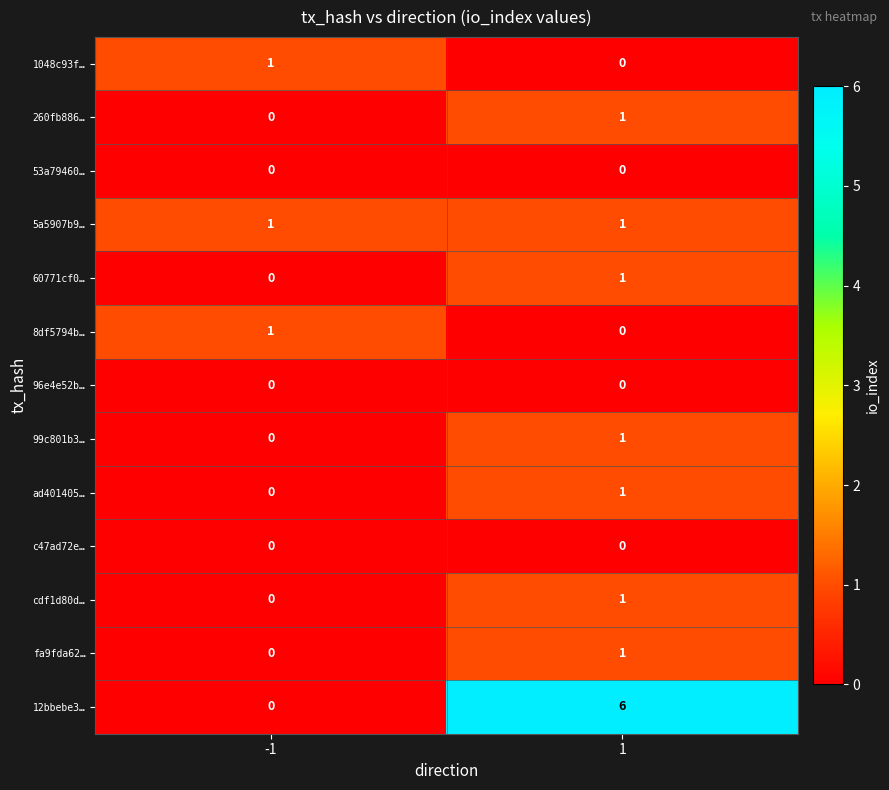

Which series has the largest total across all categories?

12bbebe3…